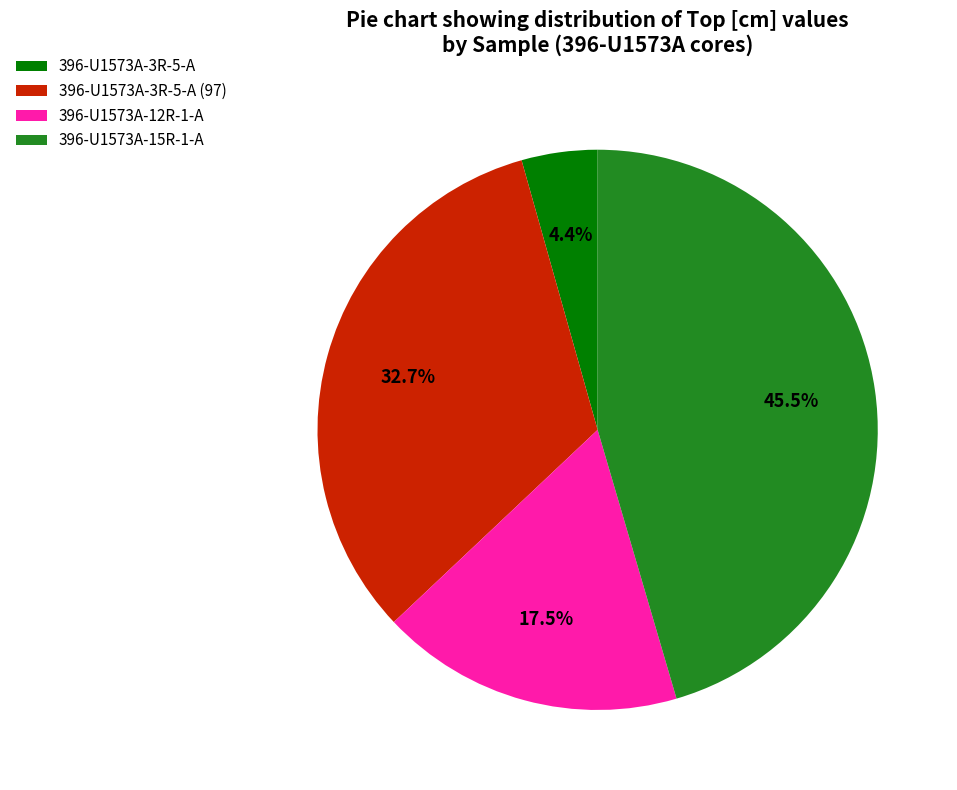

How many slices are in this pie chart?

4